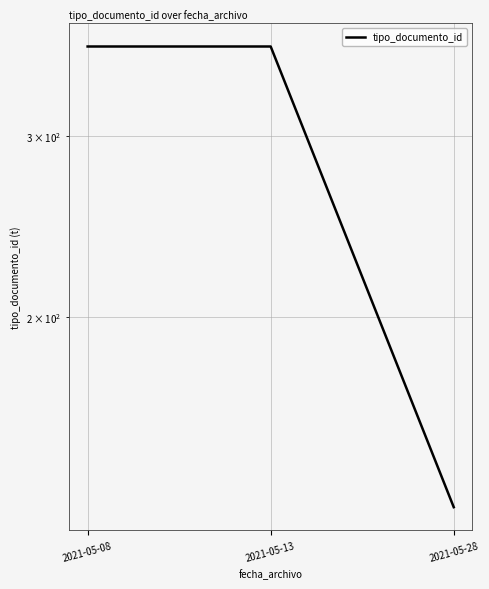

Does the chart display data point markers on the line(s)?

No